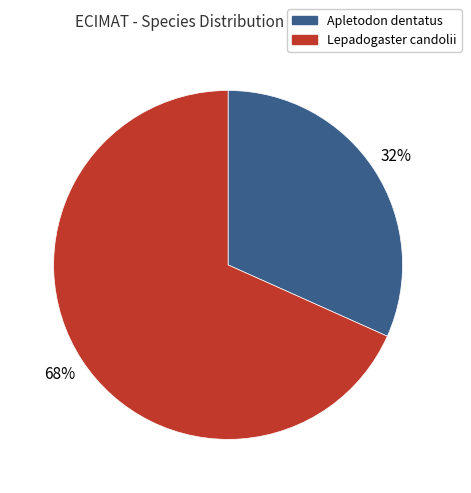

Do Lepadogaster candolii and Apletodon dentatus together represent more than half of the pie?

Yes